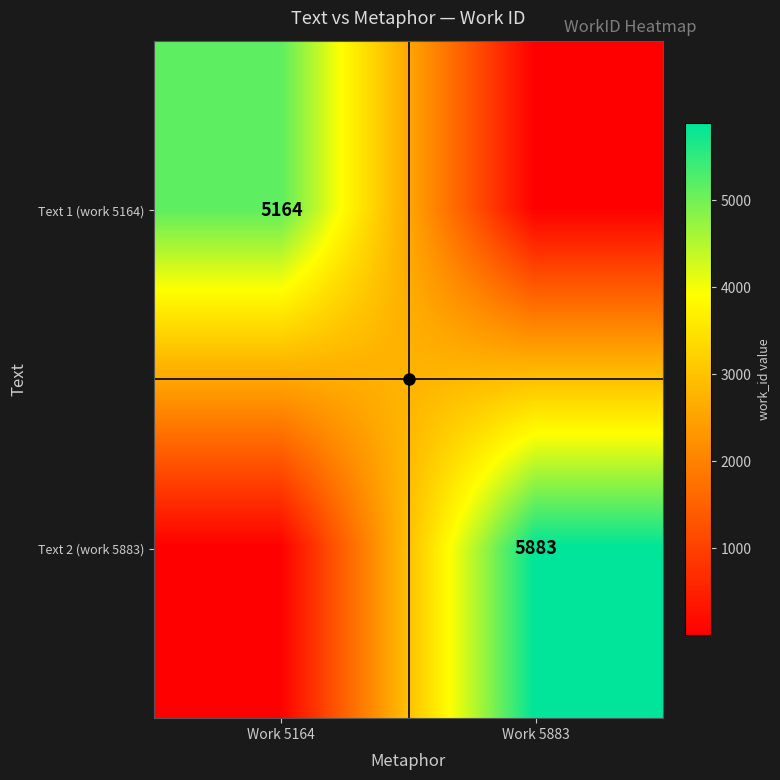

Which series changed the most between Work 5164 and Work 5883?

Text 2 (work 5883)